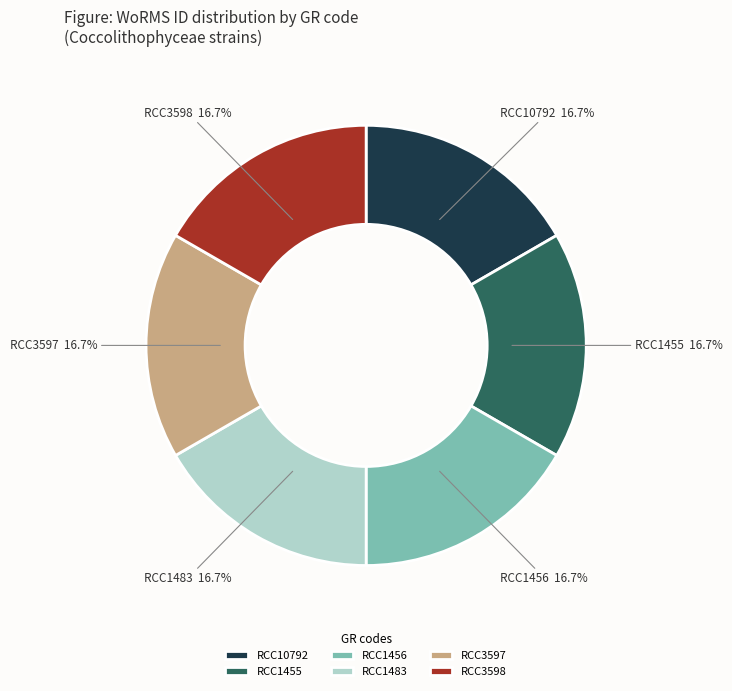

Approximately how many times larger is the value at RCC3597 compared to RCC1456?

1.0